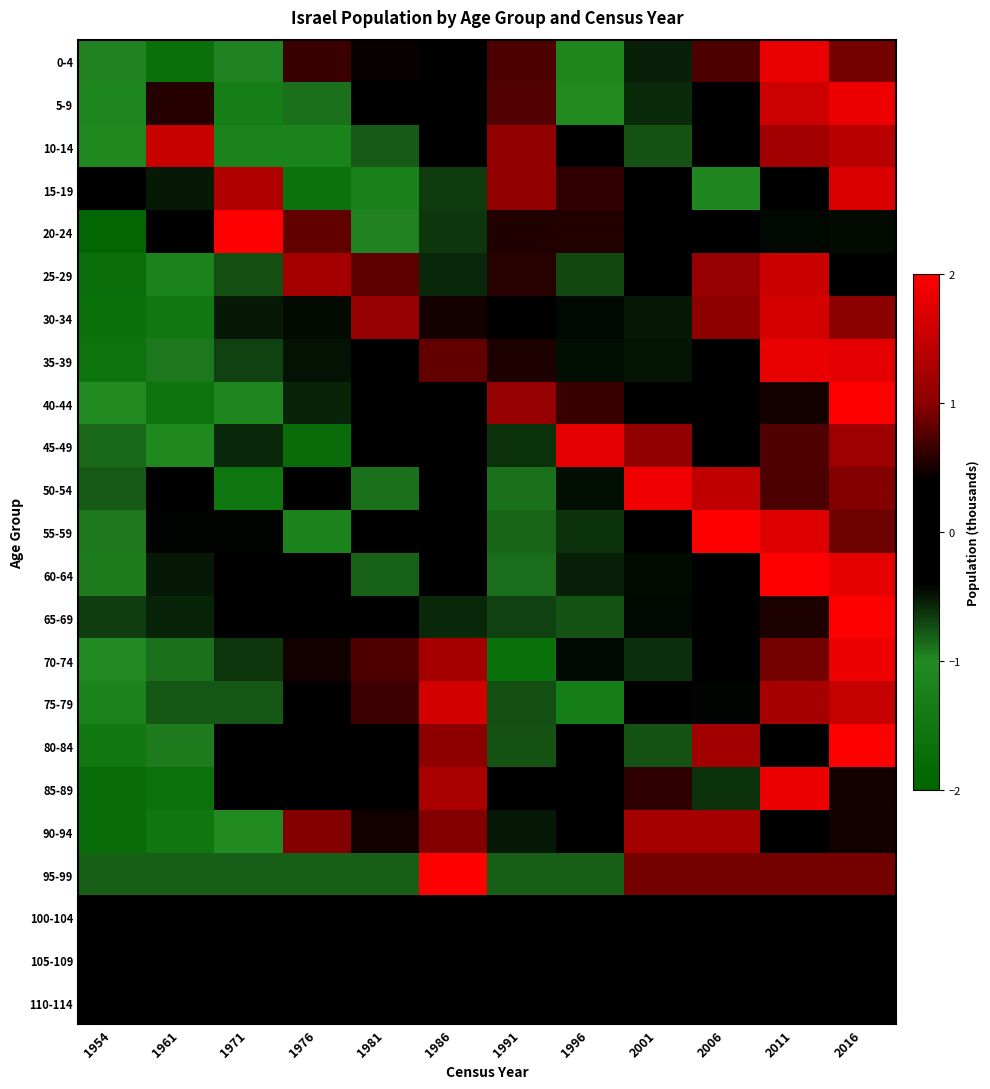

Which series changed the most between 1981 and 2001?

50-54